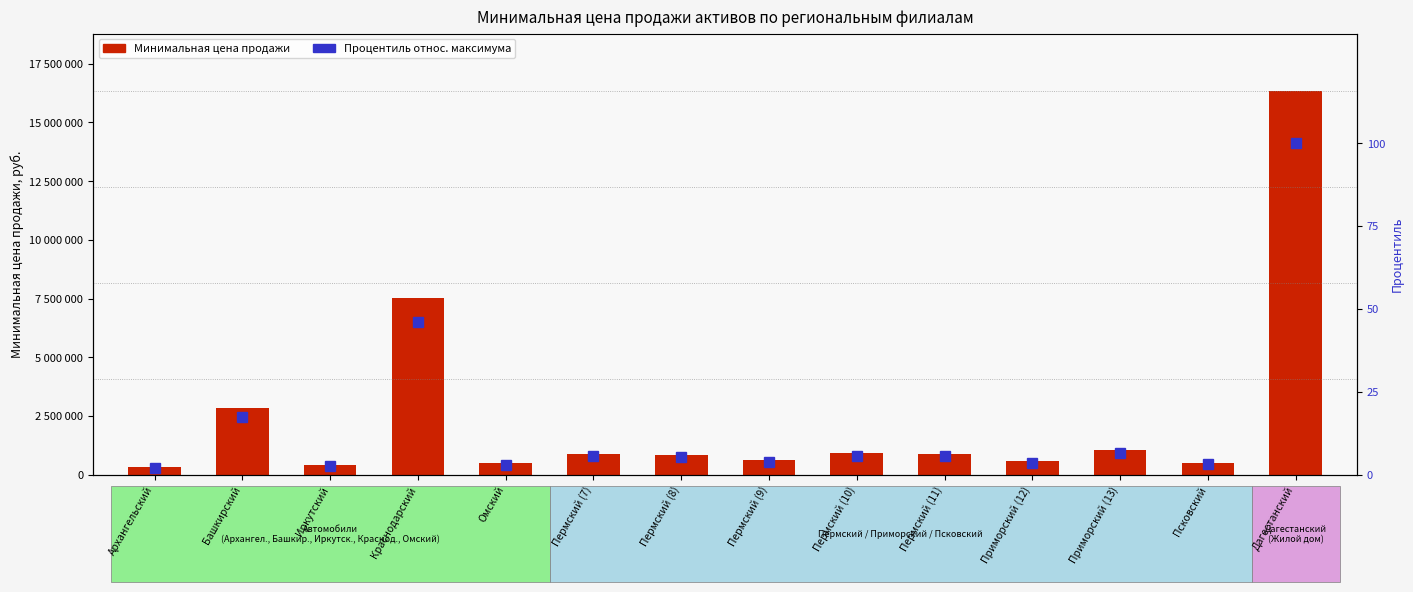

What is the average value of the Процентиль (относит. макс.) series?

15.0